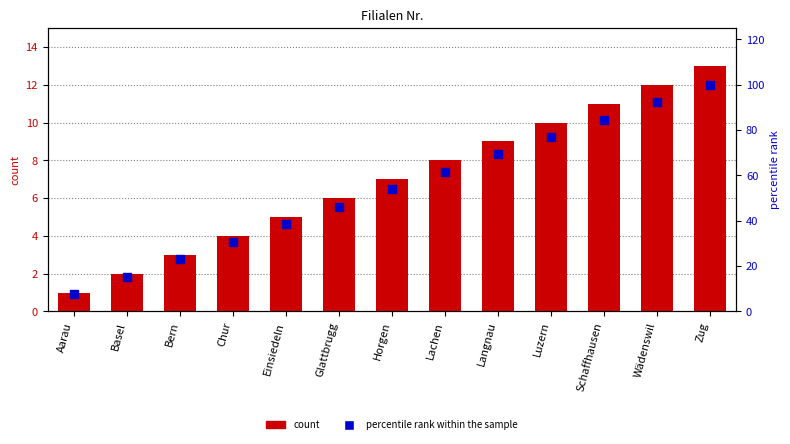

What is the total value across all series at Langnau?

78.2